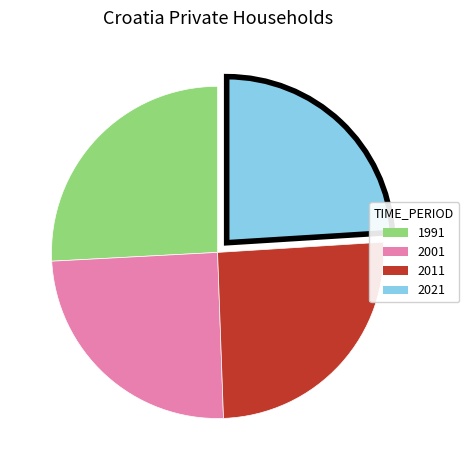

Which slice is the smallest?

2021